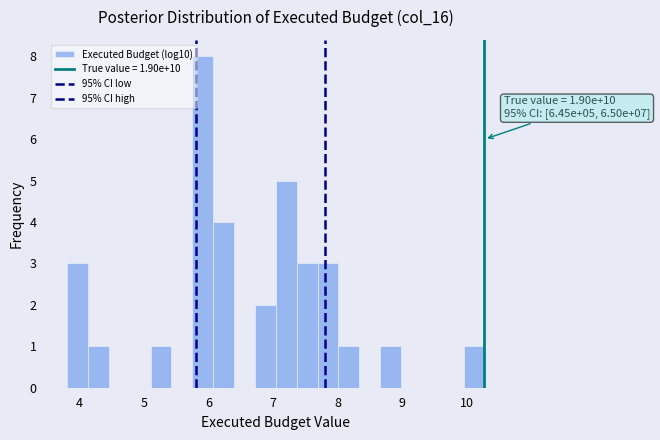

Around what value on the x-axis is the tallest bar? Give the approximate position of its centre, as read against the axis.

5.9